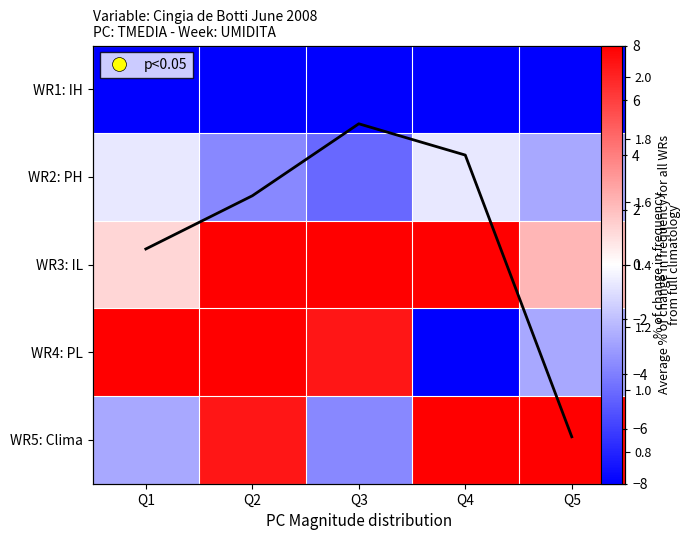

At Q1, list the series in order from smallest to largest.

WR1: IH, WR5: Clima, WR2: PH, WR3: IL, avg frequency, WR4: PL